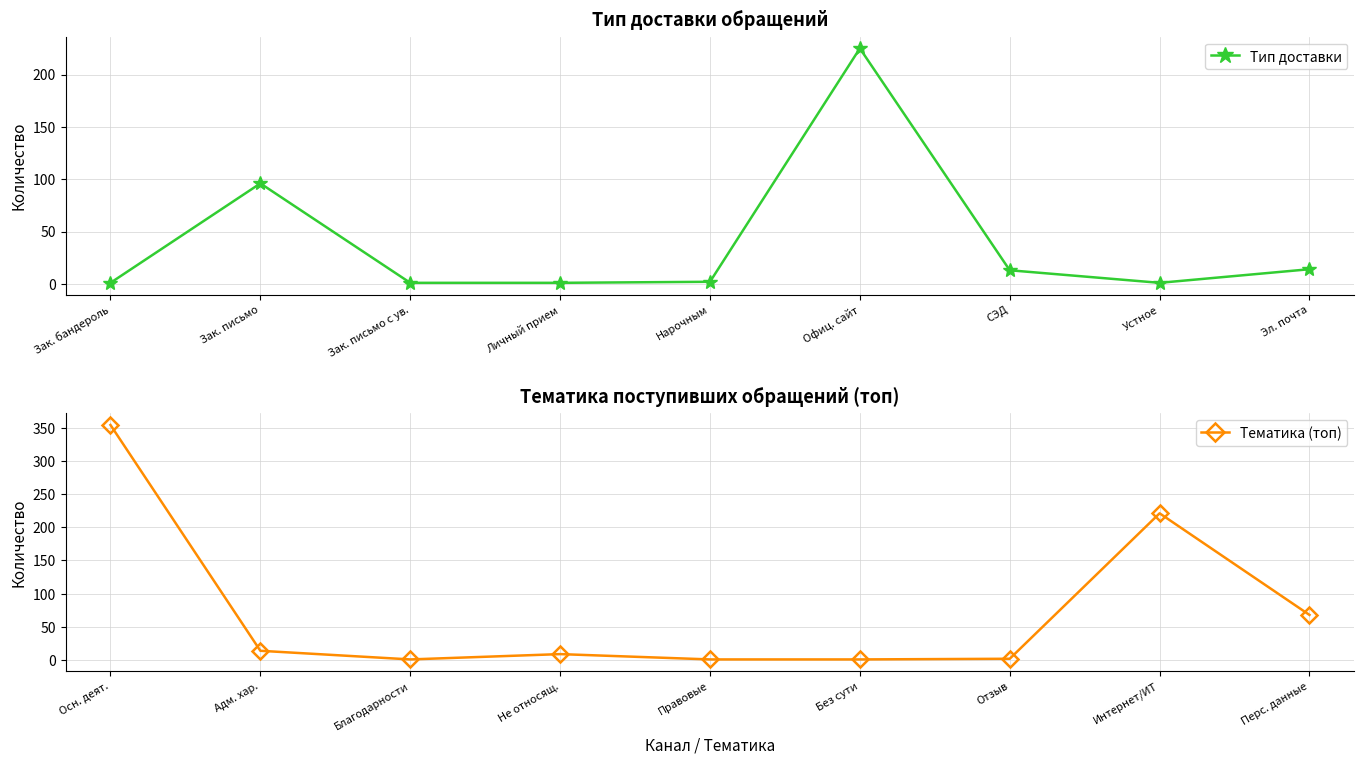

Is this an area chart (filled region under the line)?

No